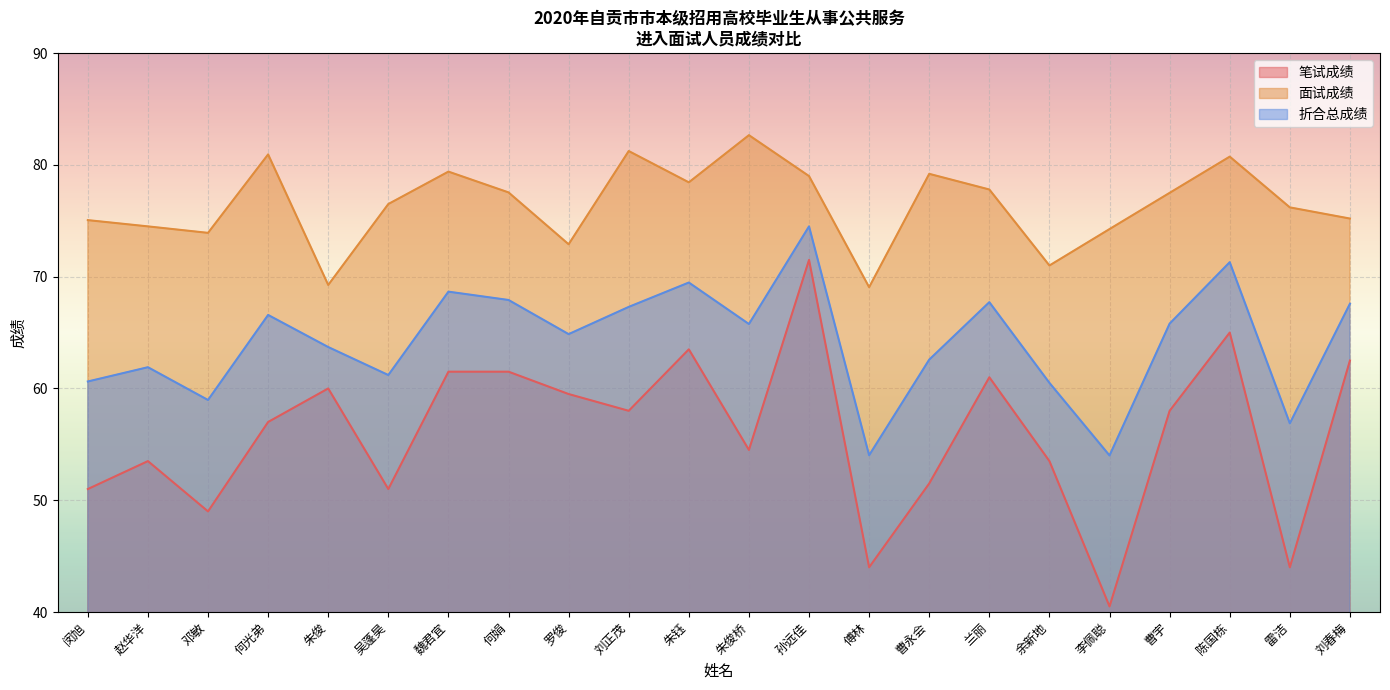

True or false: 笔试成绩 has a value of 62.5 at 刘春梅.

True